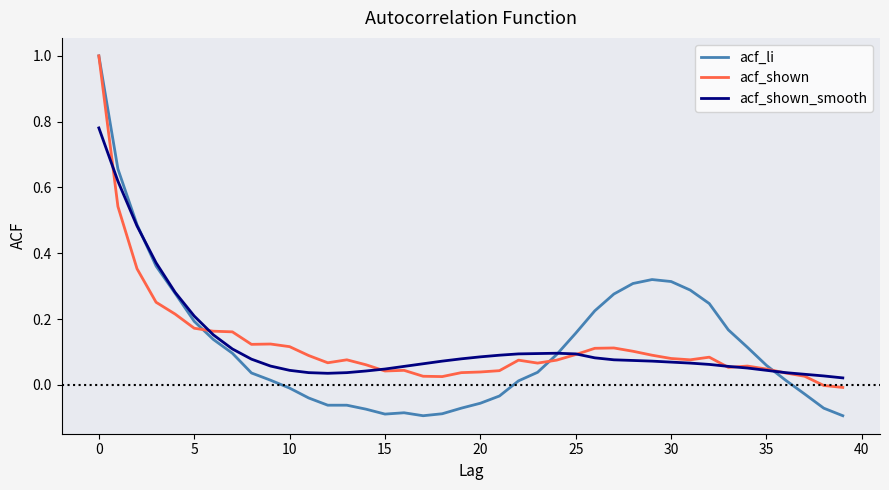

How many values in the acf_li series are below 0?

15